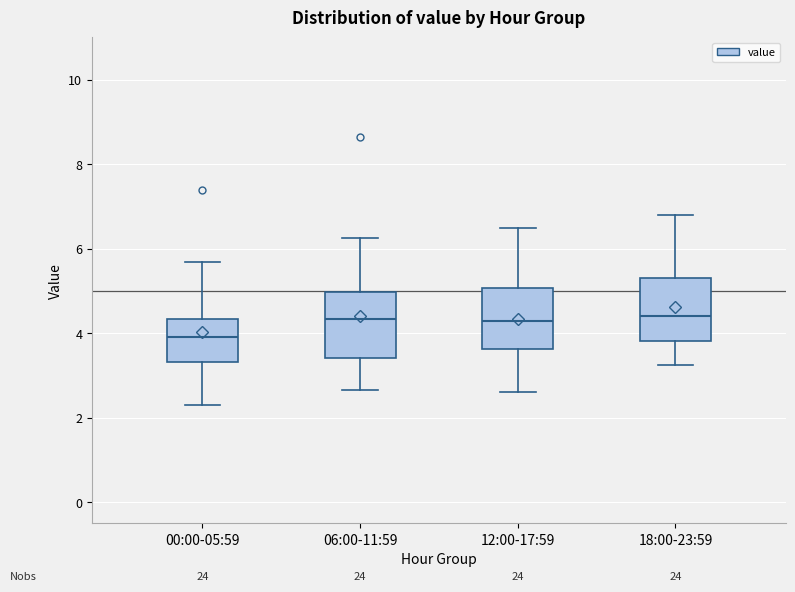

Reading left to right, read every box against the y-axis: the position of its median line, the range the box covers, and the ends of its whiskers. The values are not printed on the chart, so give them approximately, as read against the axis.

00:00-05:59: median 4.0, box 3.4 to 4.4, whiskers 2.4 to 5.6
06:00-11:59: median 4.4, box 3.4 to 5.0, whiskers 2.6 to 6.2
12:00-17:59: median 4.4, box 3.6 to 5.0, whiskers 2.6 to 6.6
18:00-23:59: median 4.4, box 3.8 to 5.4, whiskers 3.2 to 6.8